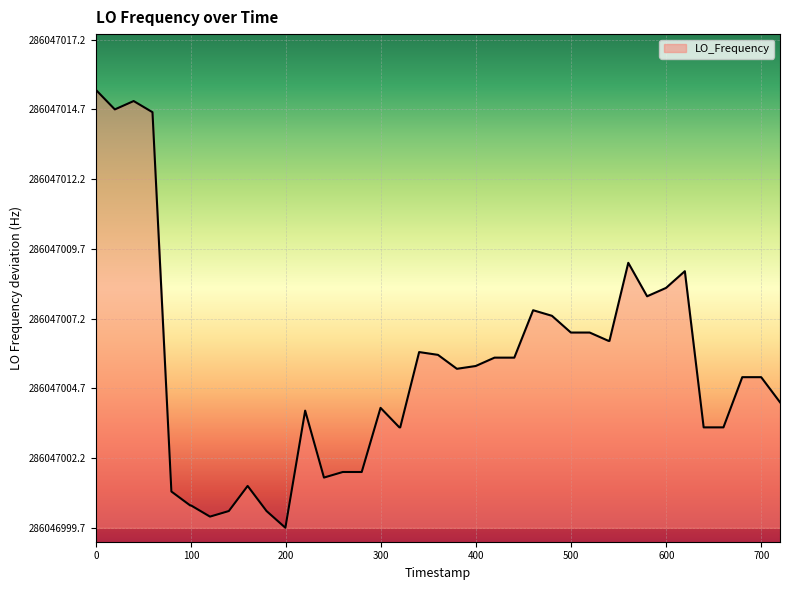

Is this an area chart (filled region under the line)?

Yes